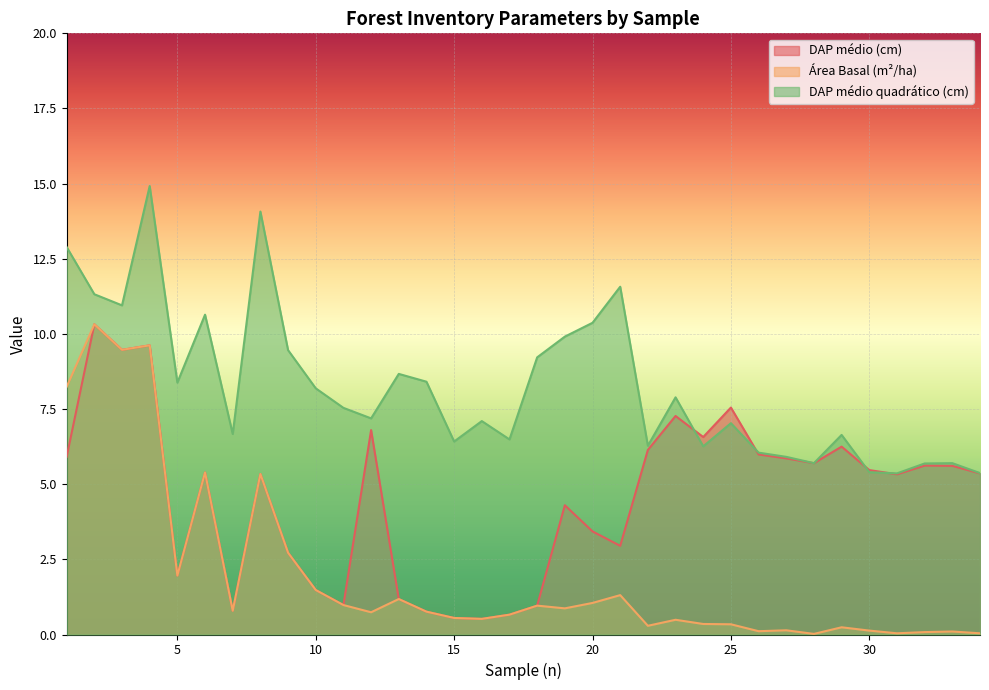

Is it true that Área Basal (m²/ha) equals 0.0 at 28?

True